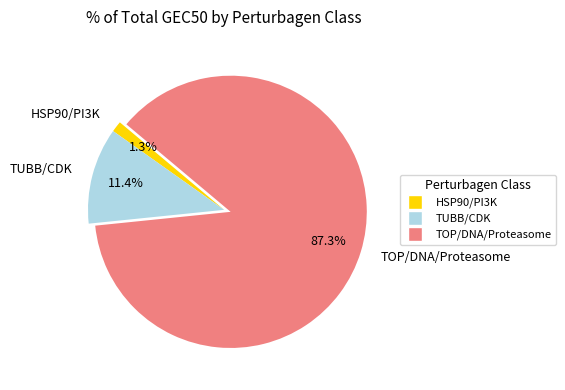

What is the total percentage of HSP90/PI3K and TUBB/CDK?

12.7%